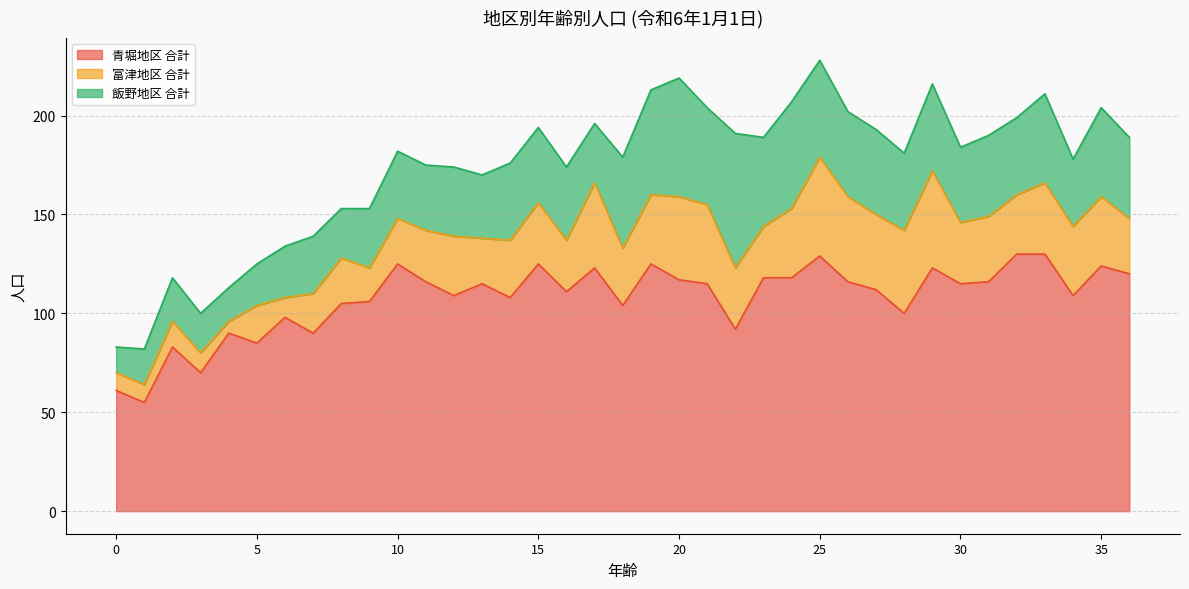

After their last crossing, which series has the higher values: 飯野地区 合計 or 富津地区 合計?

飯野地区 合計